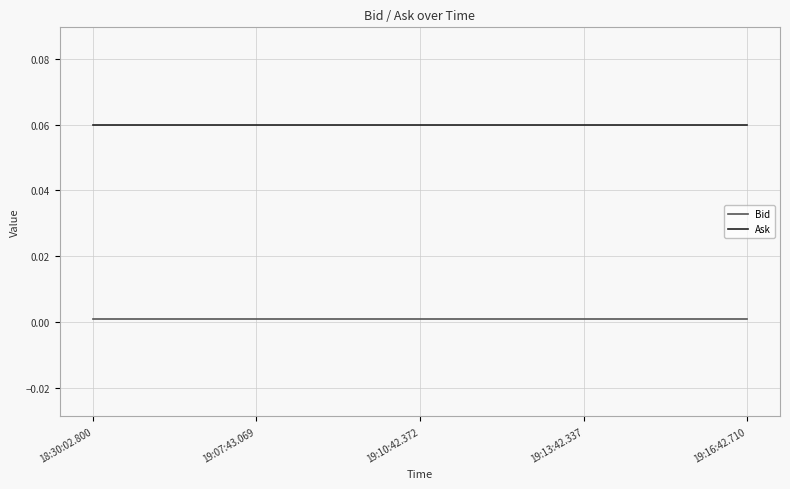

At how many categories does at least one series exceed 0?

5